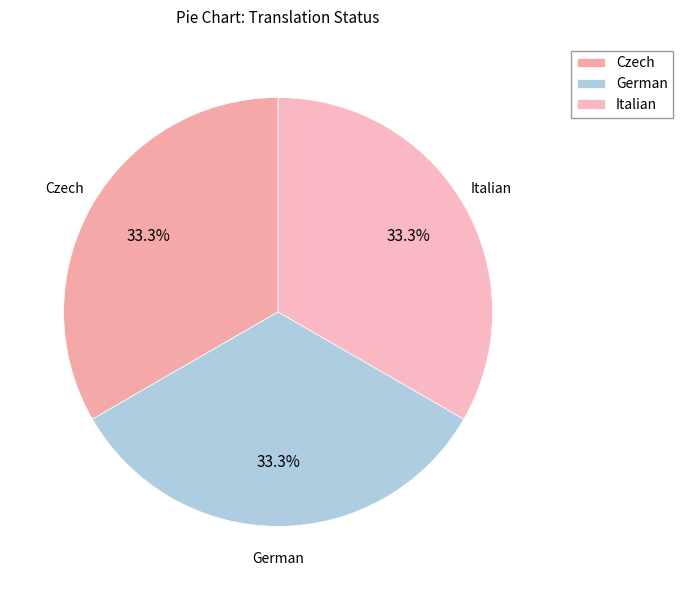

Does Italian represent more than half of the total?

No